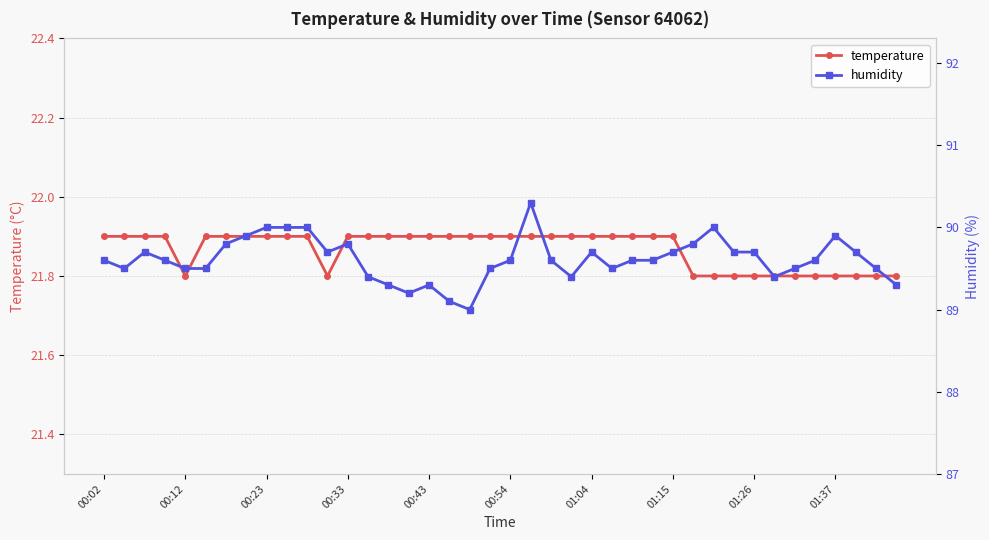

The value of temperature at 00:54 is 31.1. True or false?

False